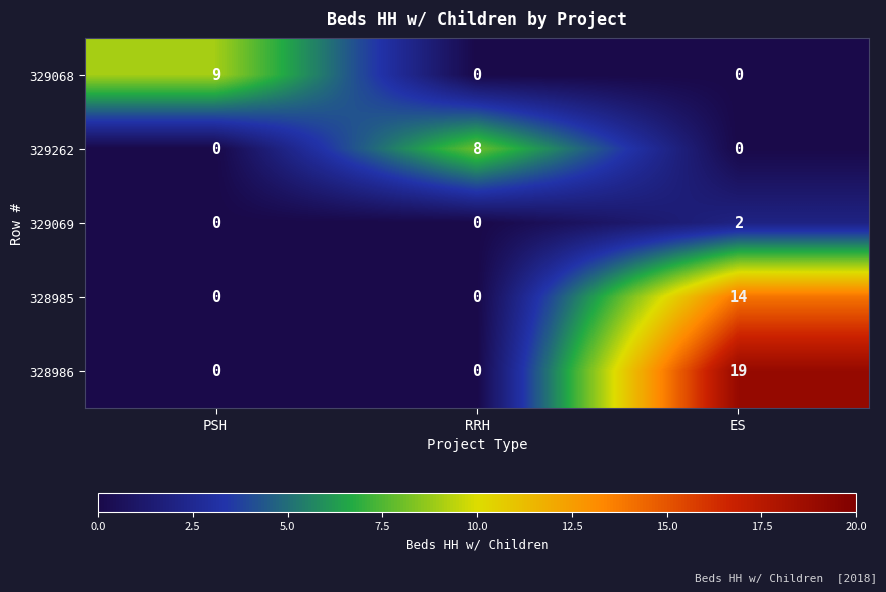

Reading left to right, transcribe all the data shown in this chart.

329068: 9	0	0
329262: 0	8	0
329069: 0	0	2
328985: 0	0	14
328986: 0	0	19